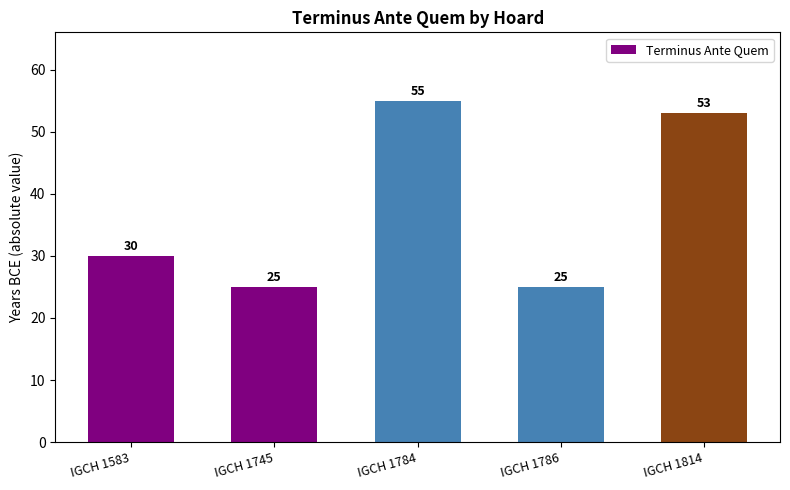

What is the minimum value shown in the chart?

25